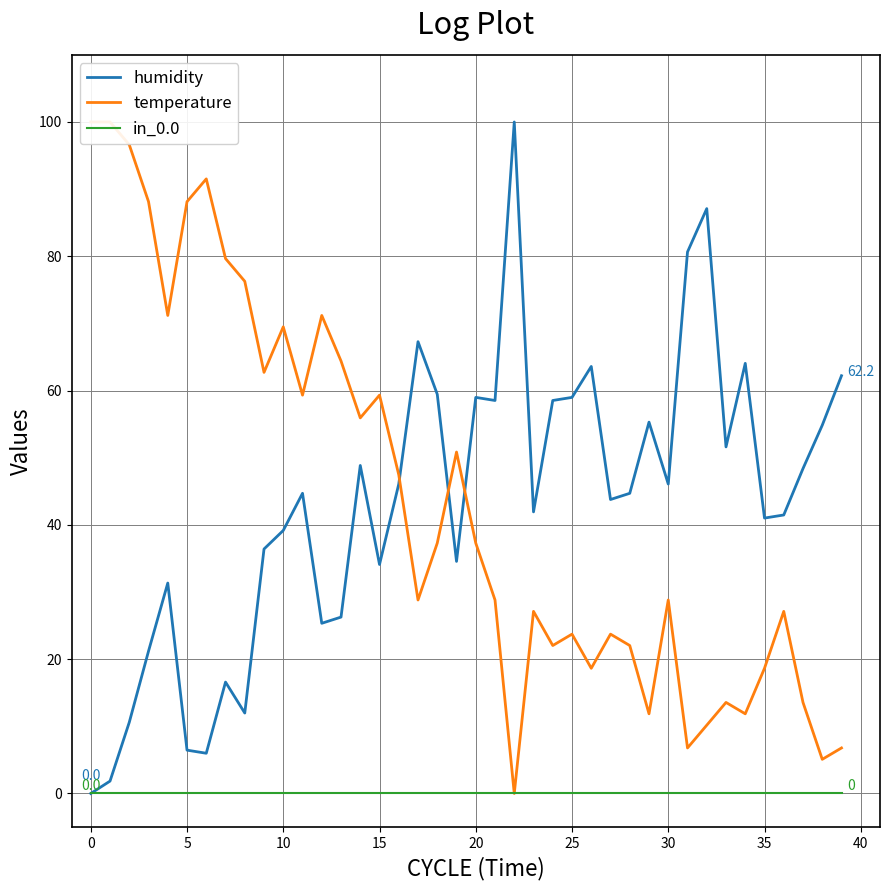

What is the value of the temperature point at the 27th from the left?

18.6